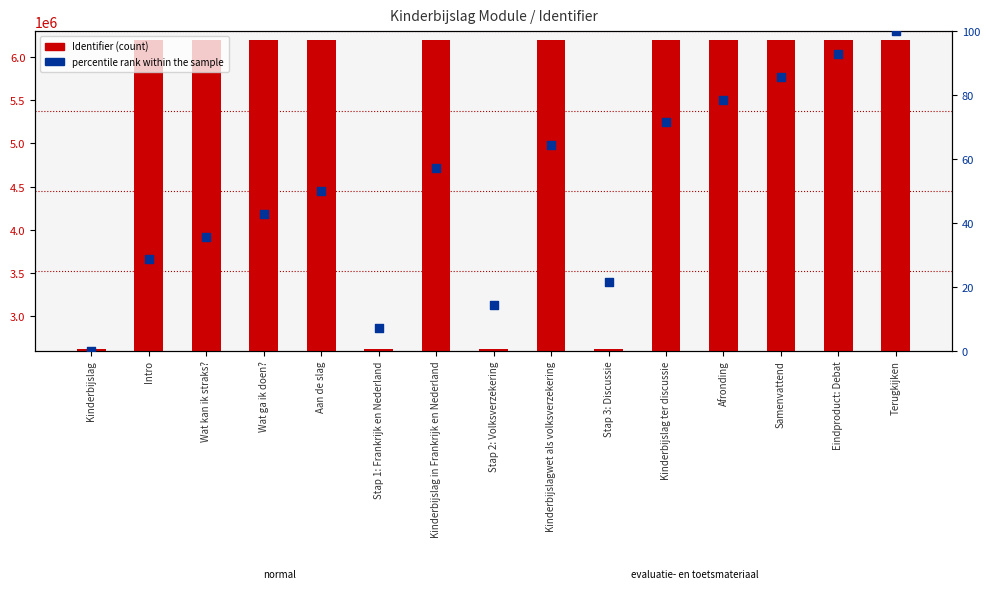

Is the value of percentile rank within the sample at Aan de slag greater than the value of Identifier at Kinderbijslag in Frankrijk en Nederland?

No